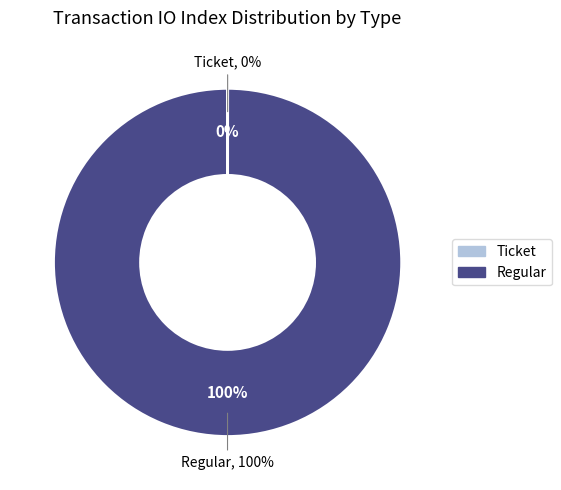

How much of the chart is everything except Ticket?

100.0%